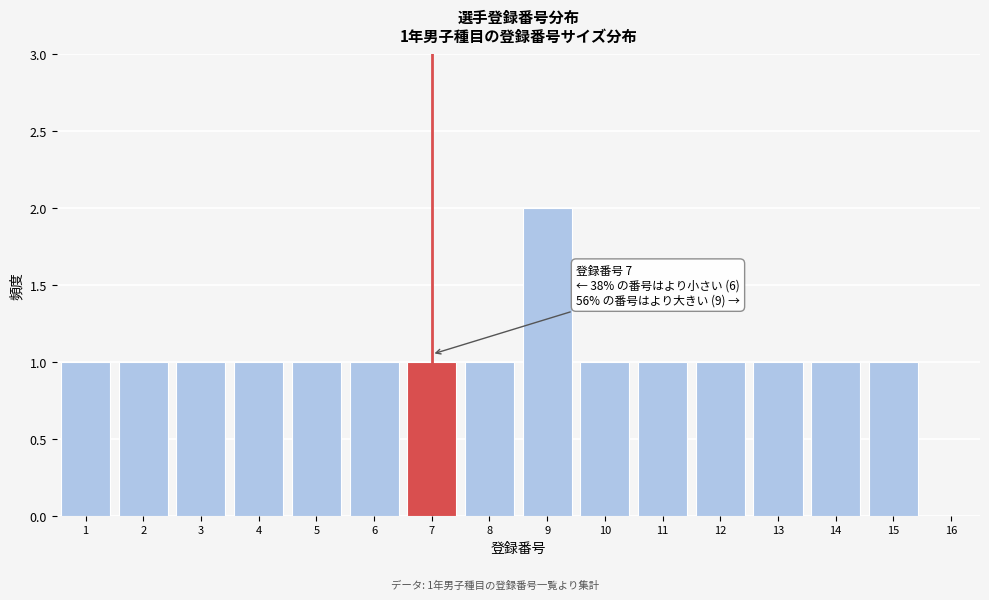

Which range on the x-axis has the tallest bar?

8.5 to 9.5